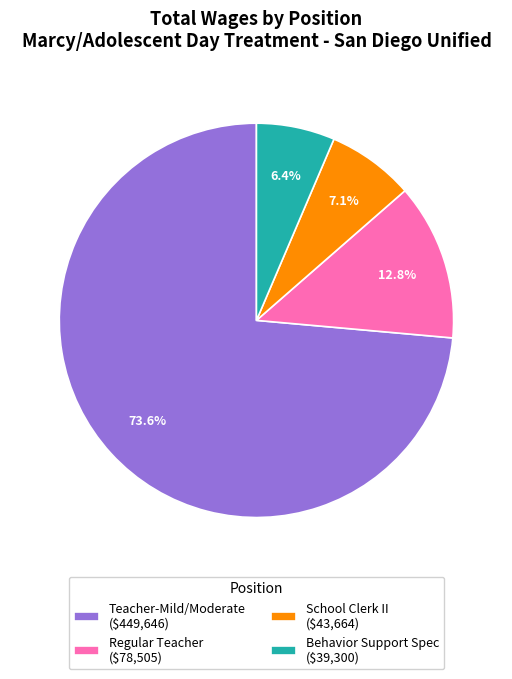

How many segments does this pie chart have?

4